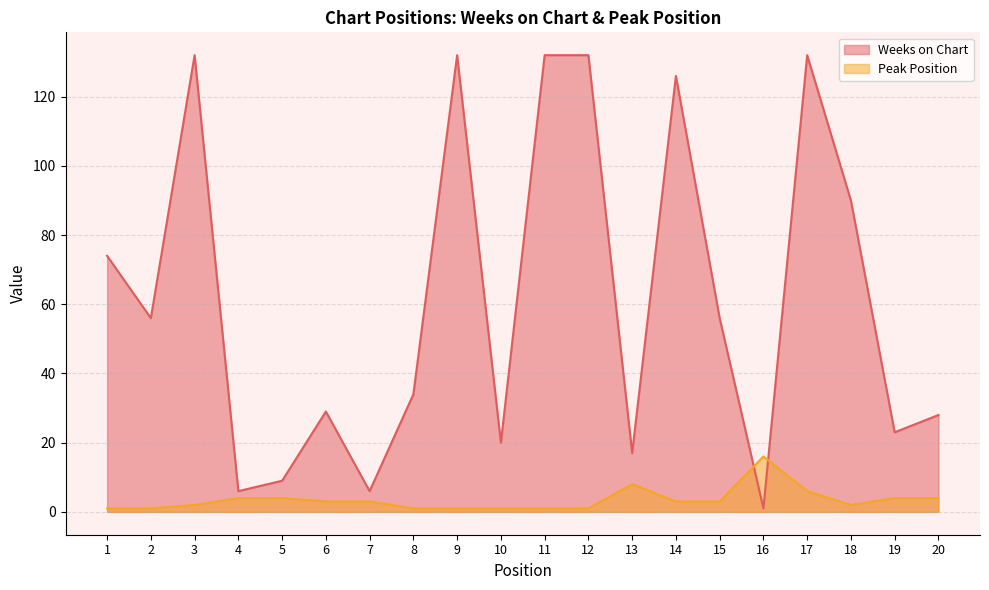

List the series in order of their overall mean, highest first.

Weeks on Chart, Peak Position